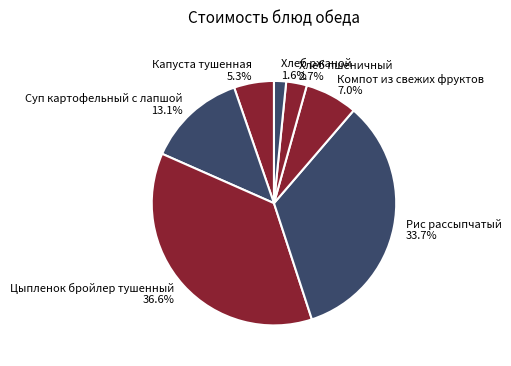

What is the smallest slice in the pie chart?

Хлеб ржаной